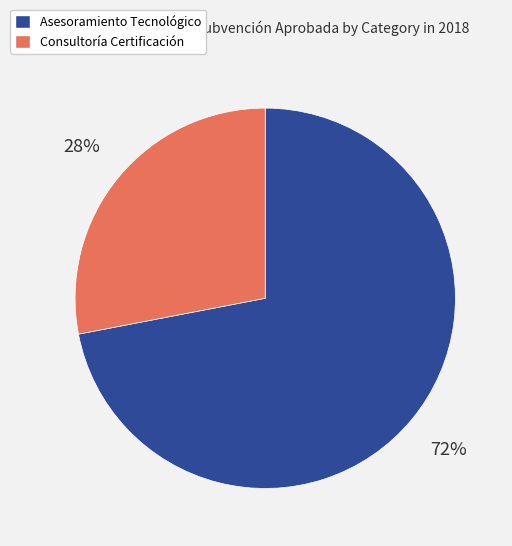

Do Consultoría Certificación and Asesoramiento Tecnológico together represent more than half of the pie?

Yes